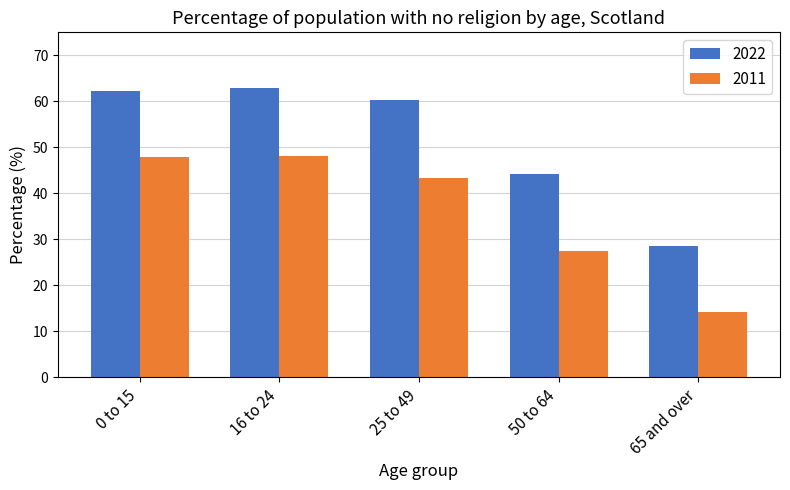

Where is 2022 nearest to the value 45?

50 to 64